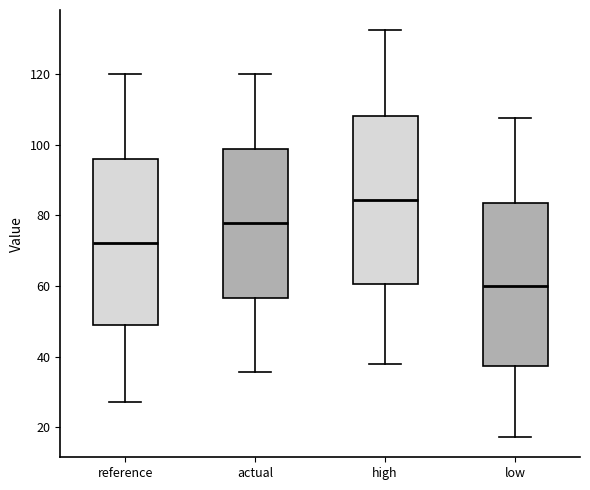

Where does the upper whisker of the box for reference end on the y-axis? The values are not printed on the chart, so give them approximately, as read against the axis.

120